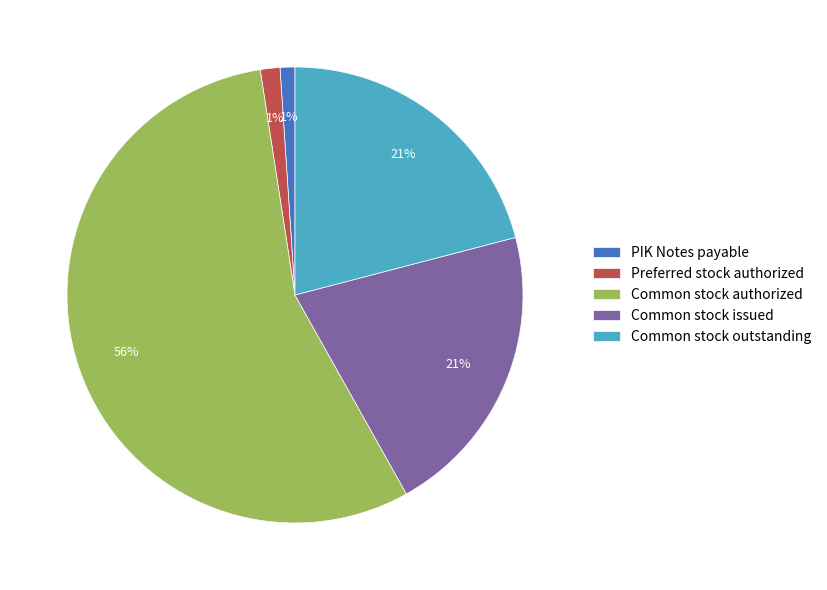

To the nearest percent, what is the average slice percentage?

20%